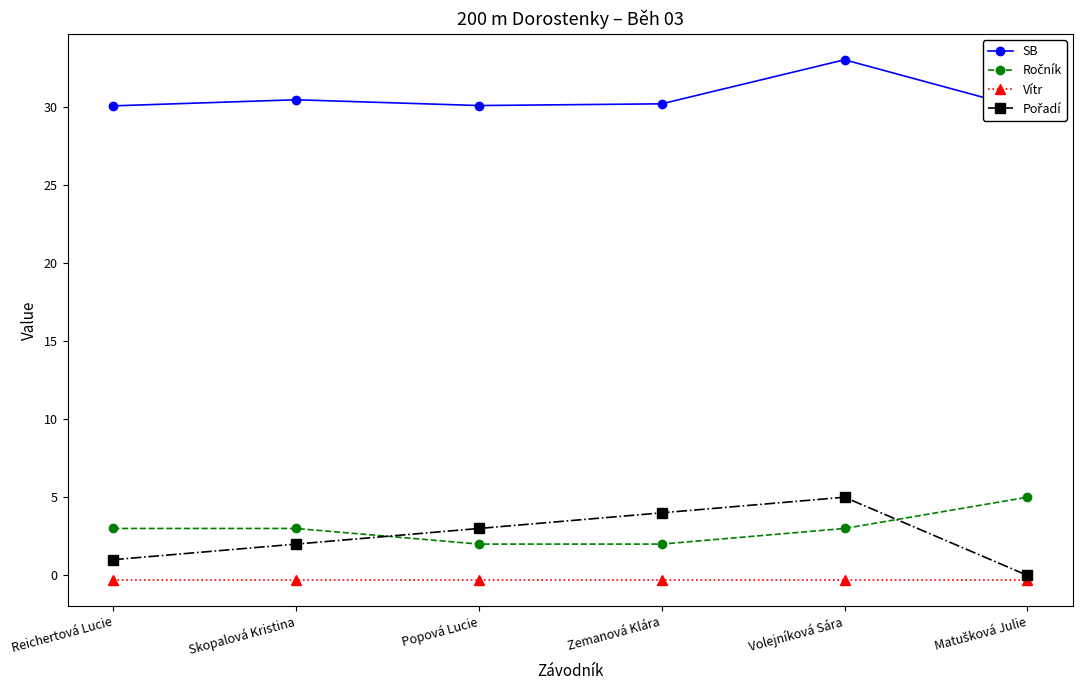

Reading left to right, list all the values displayed in this chart.

SB: 30.1	30.4	30.1	30.2	33.0	29.8
Ročník: 3.0	3.0	2.0	2.0	3.0	5.0
Vítr: -0.3	-0.3	-0.3	-0.3	-0.3	-0.3
Pořadí: 1.0	2.0	3.0	4.0	5.0	0.0